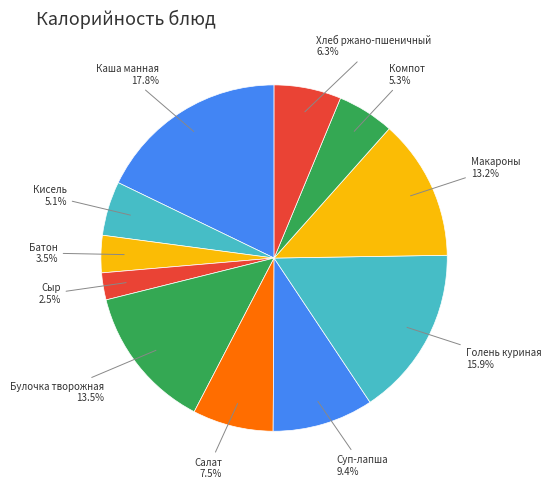

How many slices are in this pie chart?

11